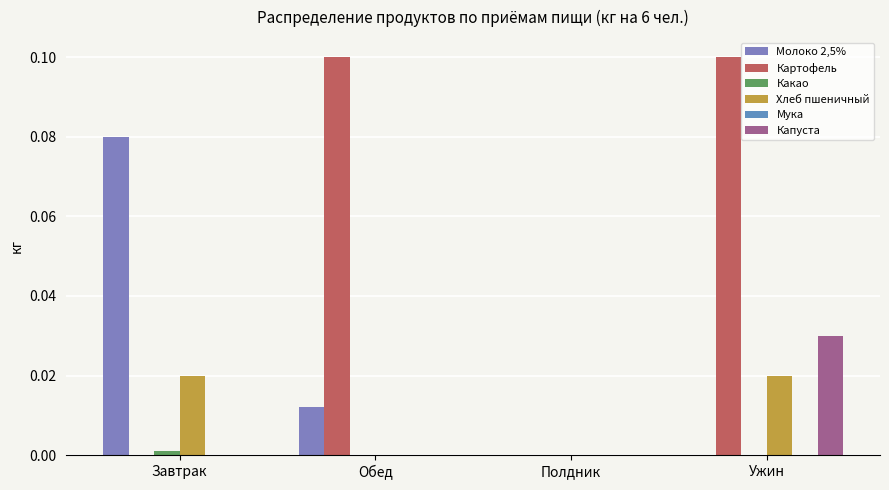

What is the spread (max minus min) of values at Обед?

0.1